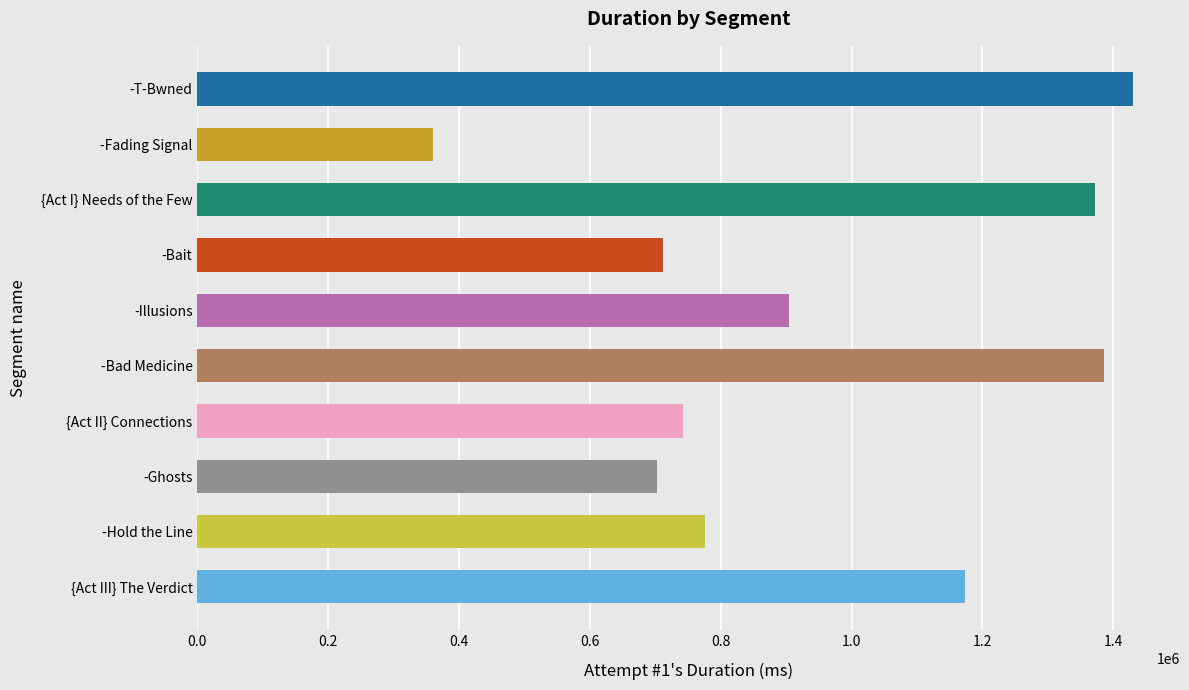

What is the change in value from {Act II} Connections to -Hold the Line?

+33542